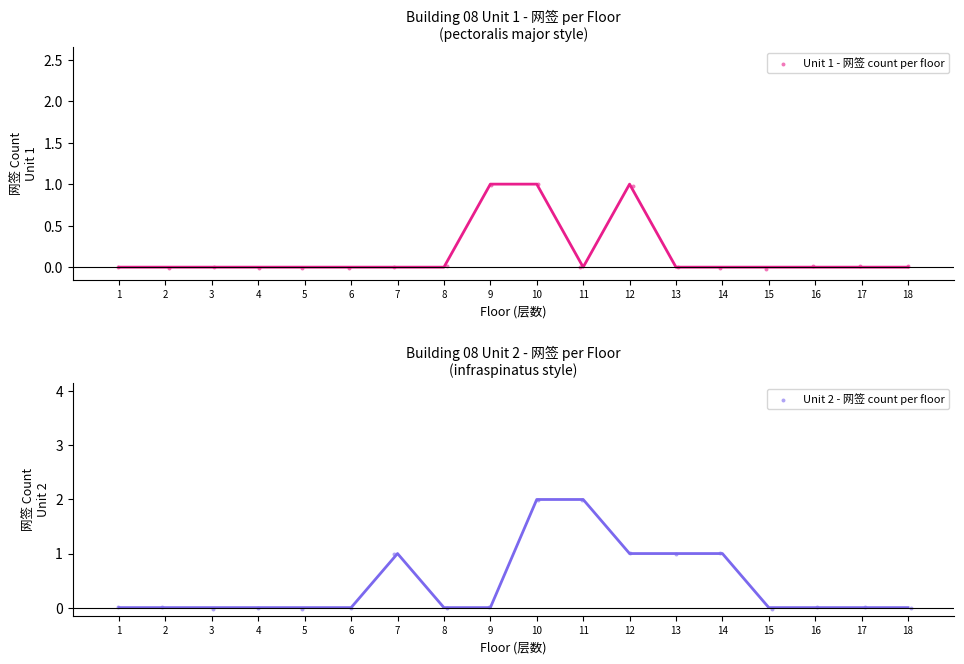

Which series contains the lowest Y value?

Unit 2 - 网签 count per floor